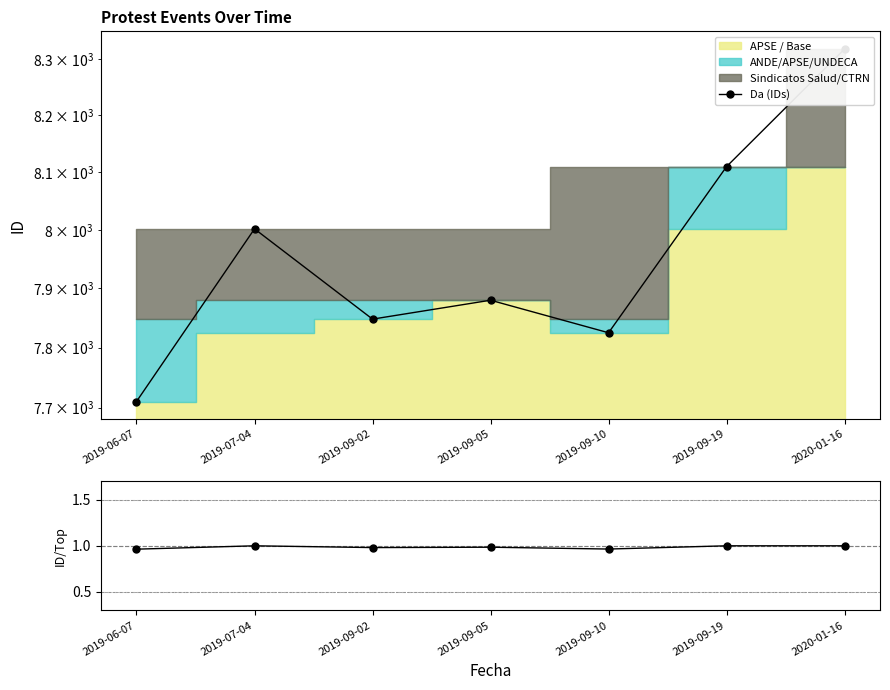

True or false: Da (IDs) has more than 2 interior local peaks.

False